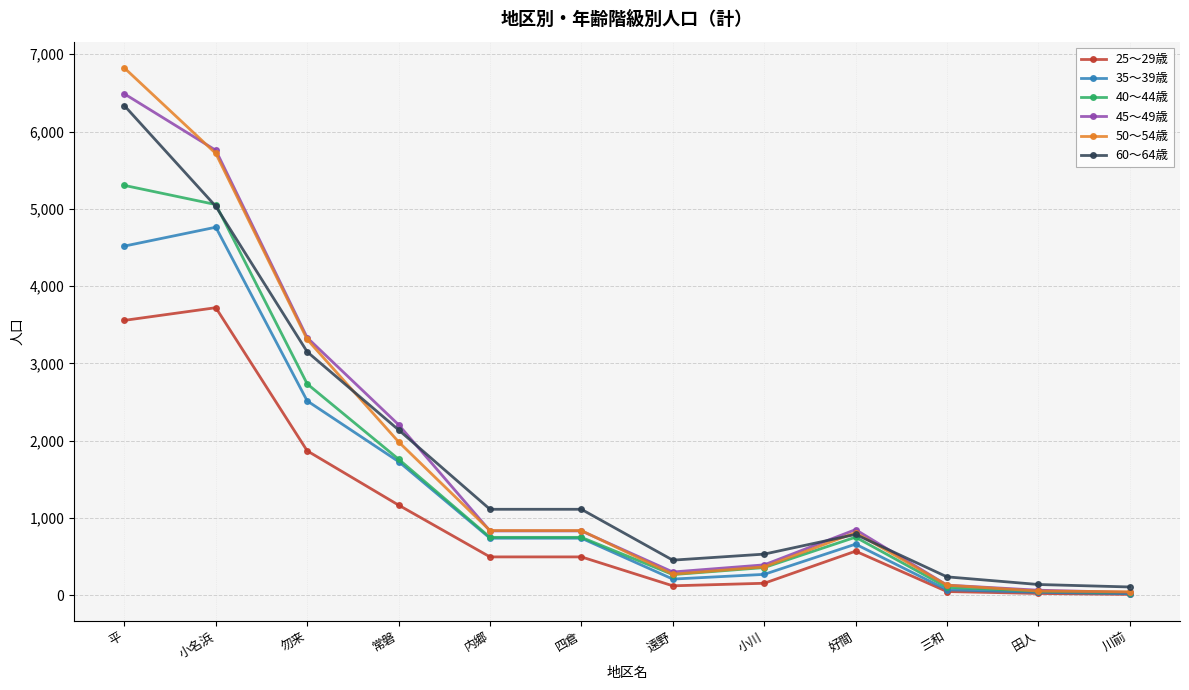

The value of 35～39歳 at 常磐 is 1730. True or false?

True